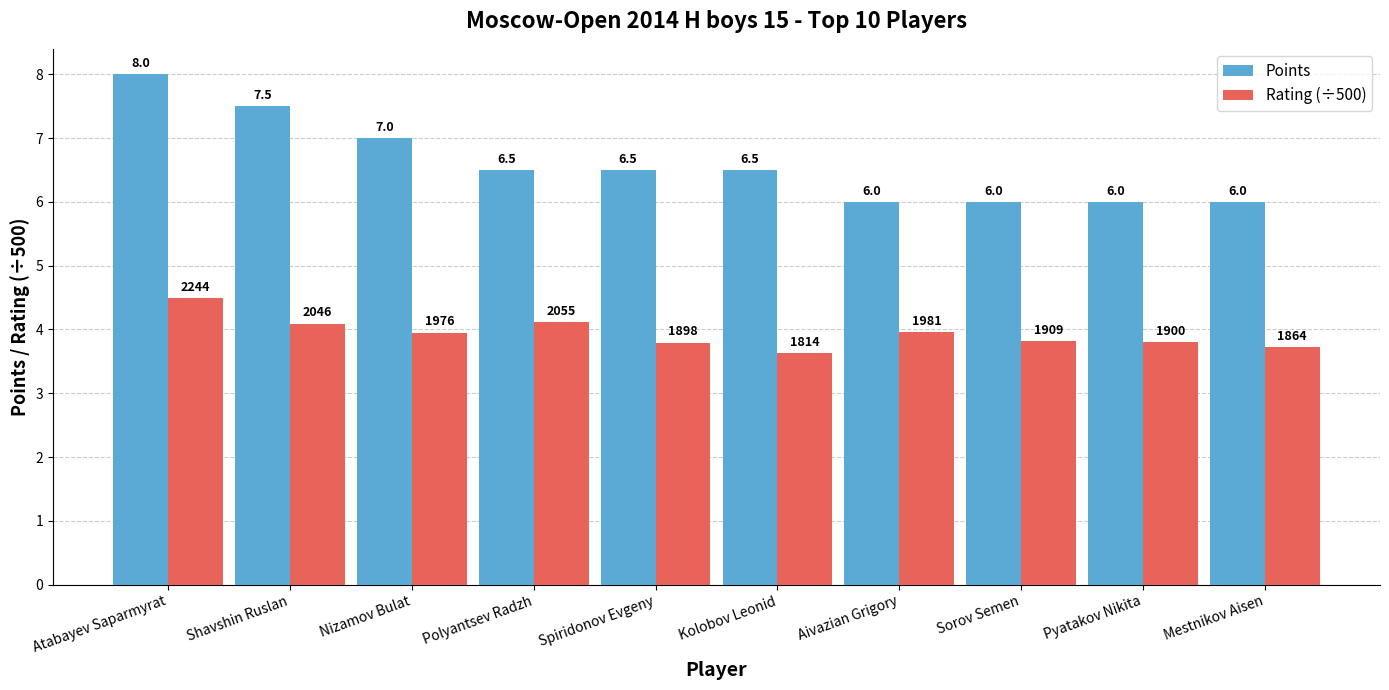

What is the approximate value of Points at Pyatakov Nikita?

6.0